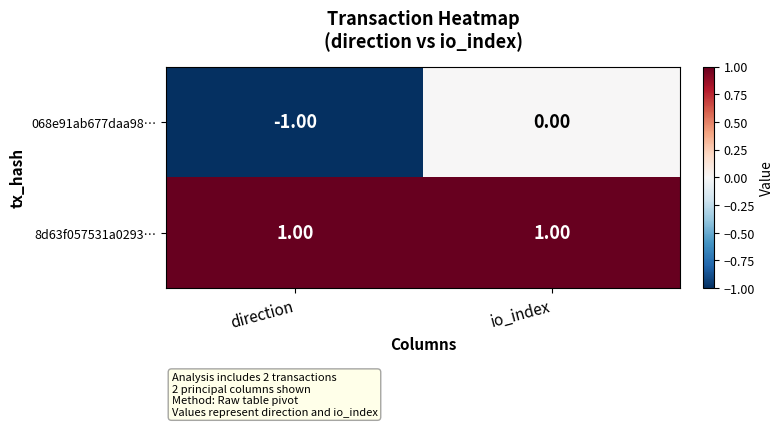

List the labels in order of 068e91ab677daa98… value, largest first.

io_index, direction